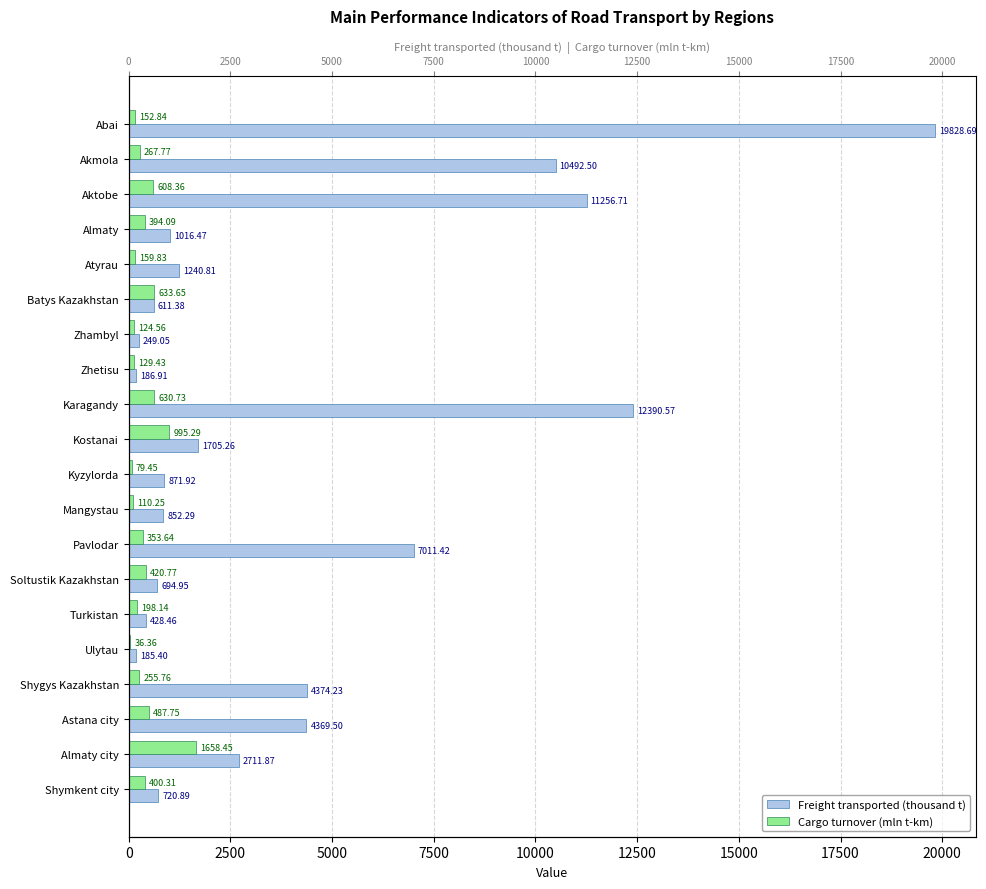

Does the chart contain stacked bars?

No